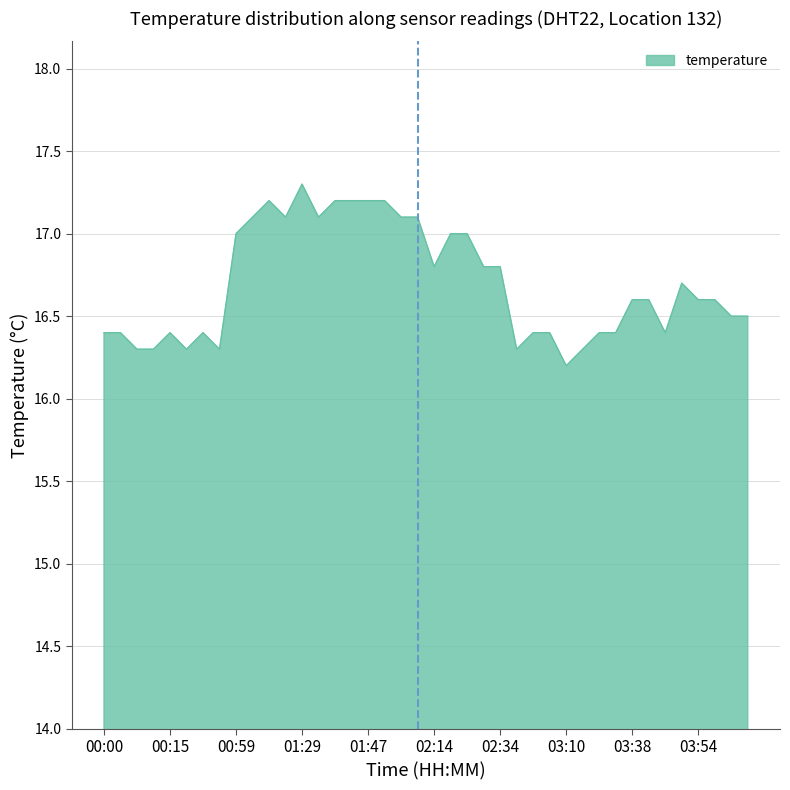

What is the minimum value shown in the chart?

16.2